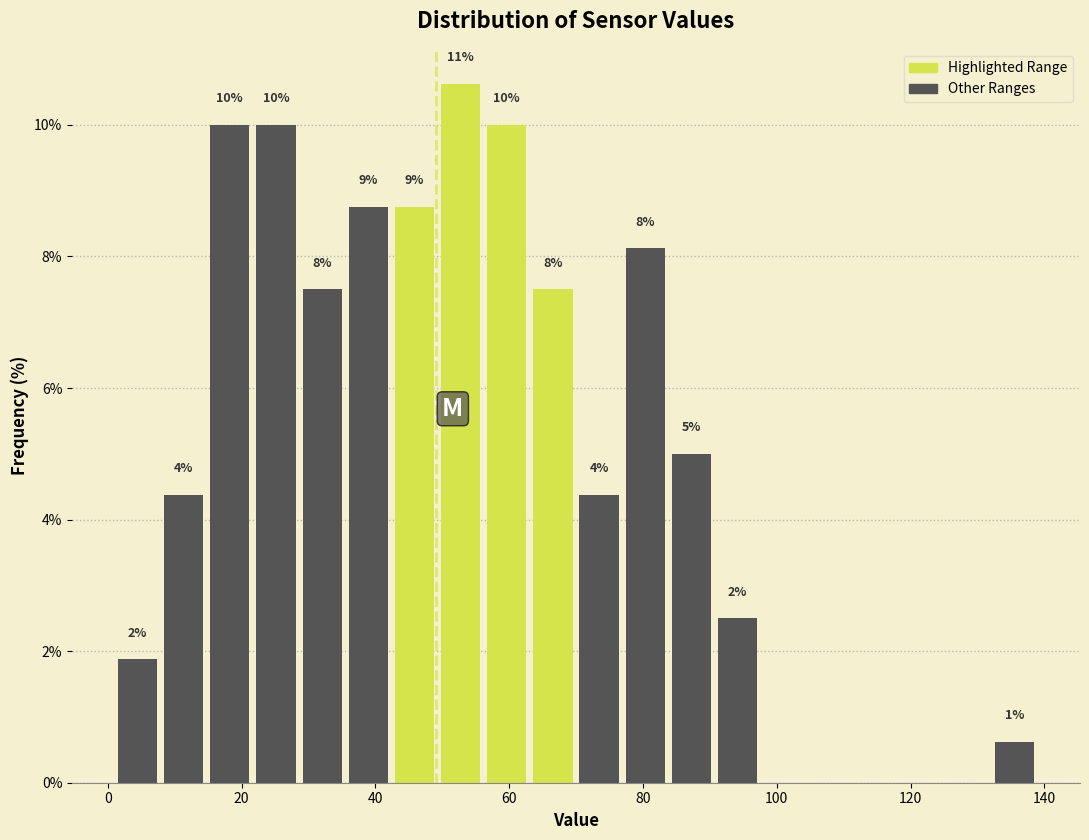

Around what value on the x-axis is the tallest bar? Give the approximate position of its centre, as read against the axis.

52